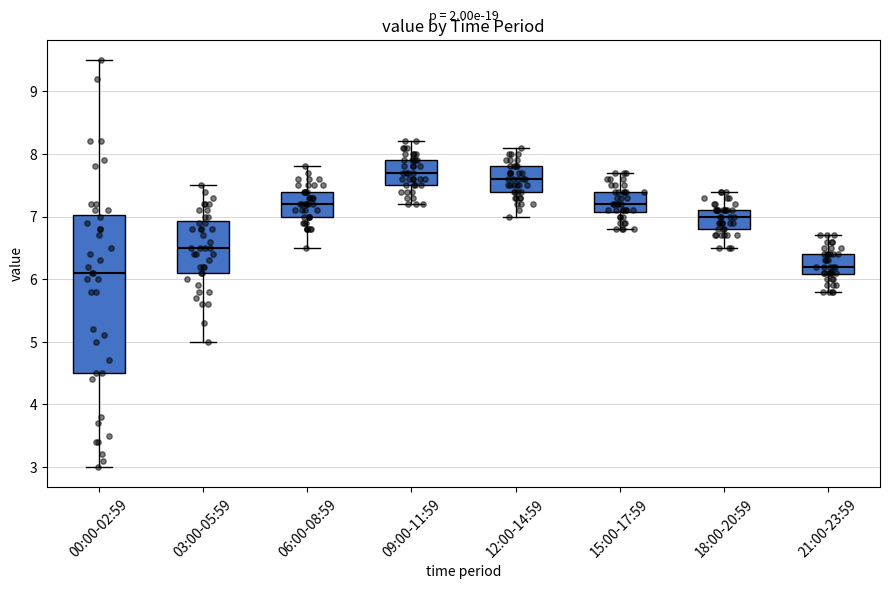

Where does the lower whisker of the box for 12:00-14:59 end on the y-axis? The values are not printed on the chart, so give them approximately, as read against the axis.

7.0